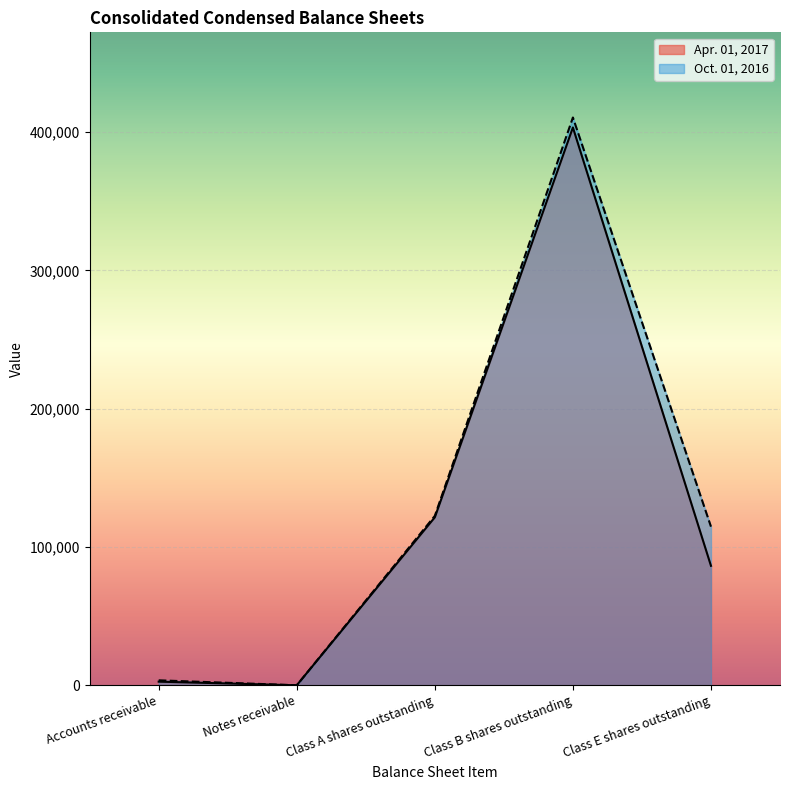

Which series has the widest spread of values?

Oct. 01, 2016